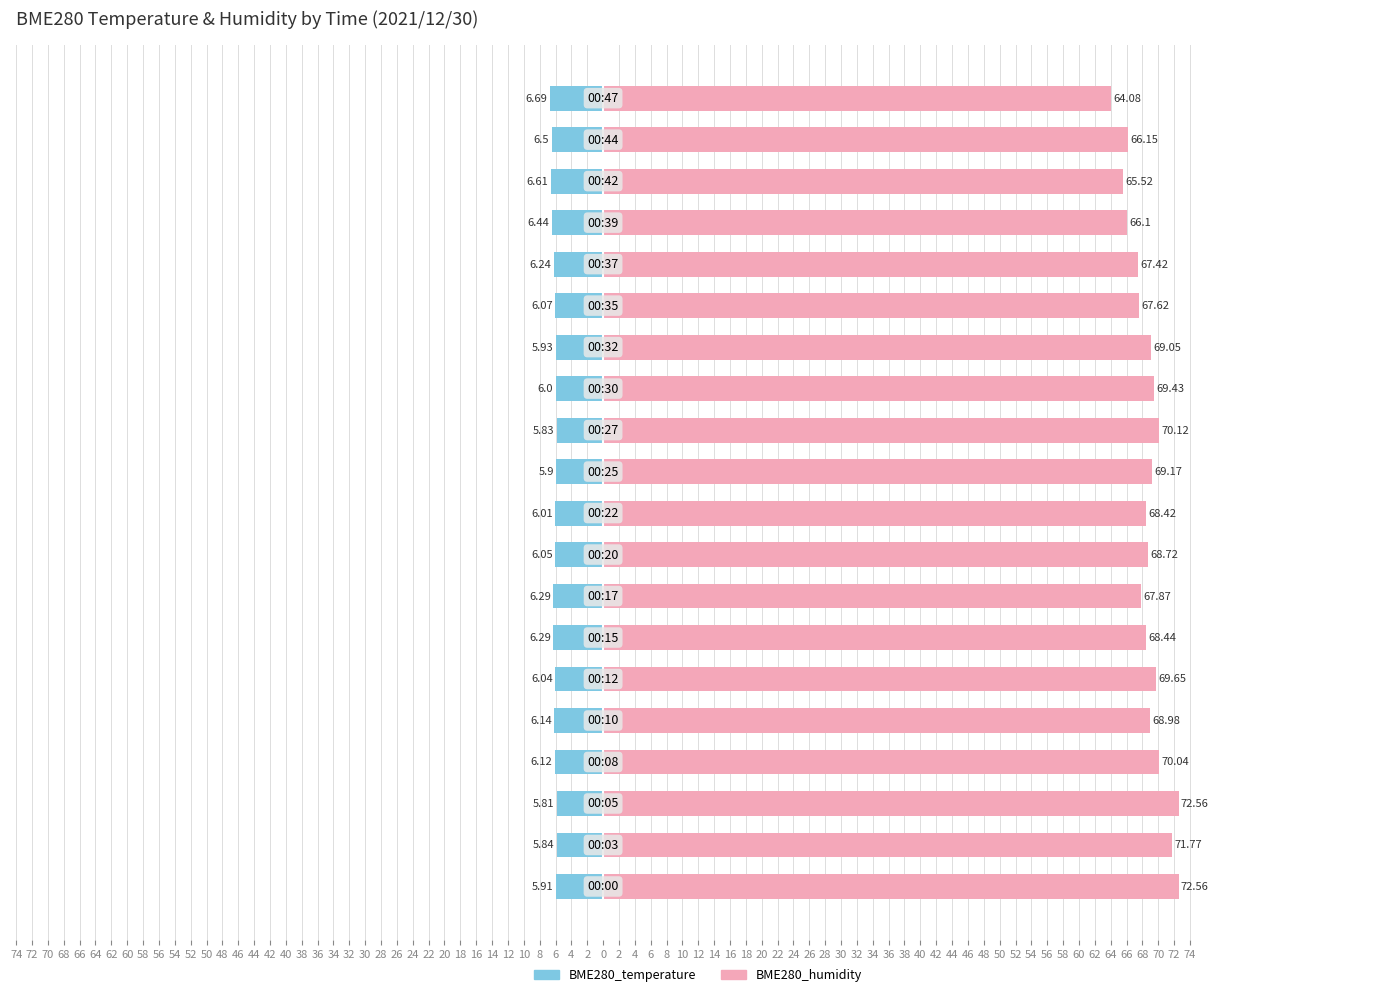

List the series in order of their peak value, highest first.

BME280_humidity, BME280_temperature